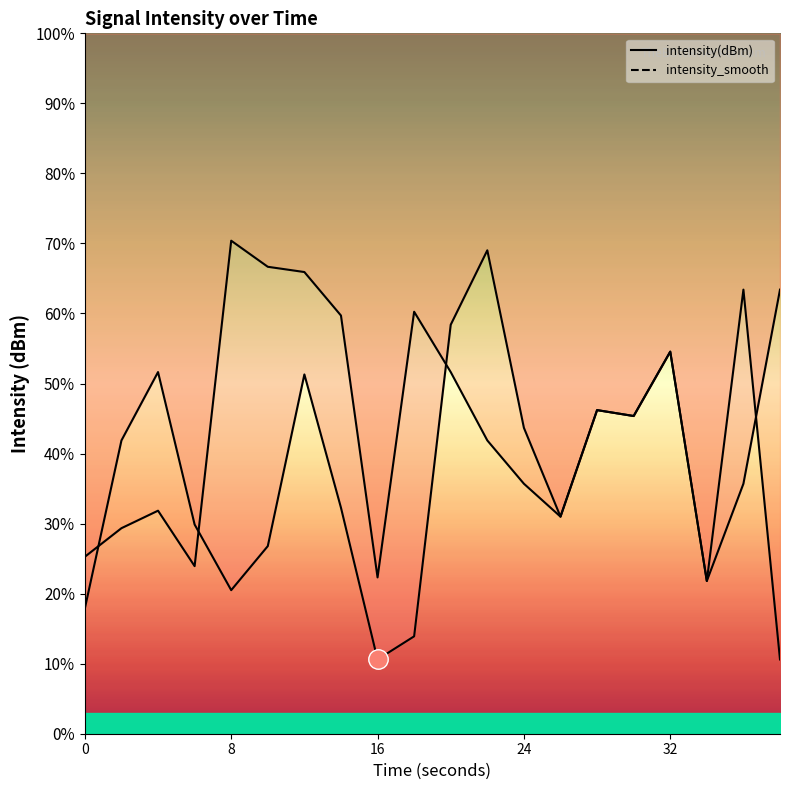

How many interior local peaks does the intensity_smooth series have?

6